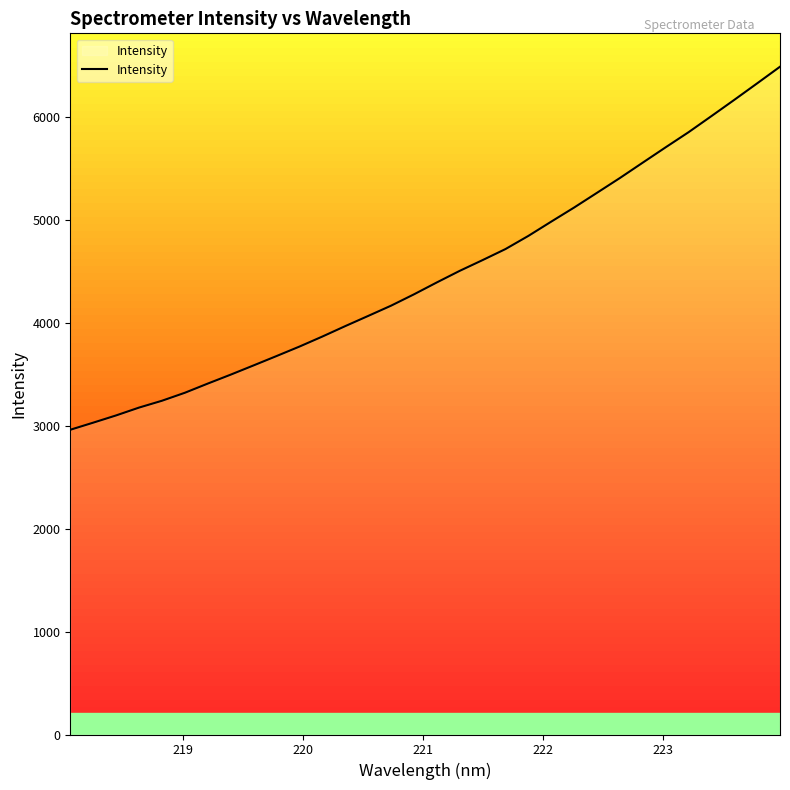

What is the difference between the maximum and minimum values?

3524.9